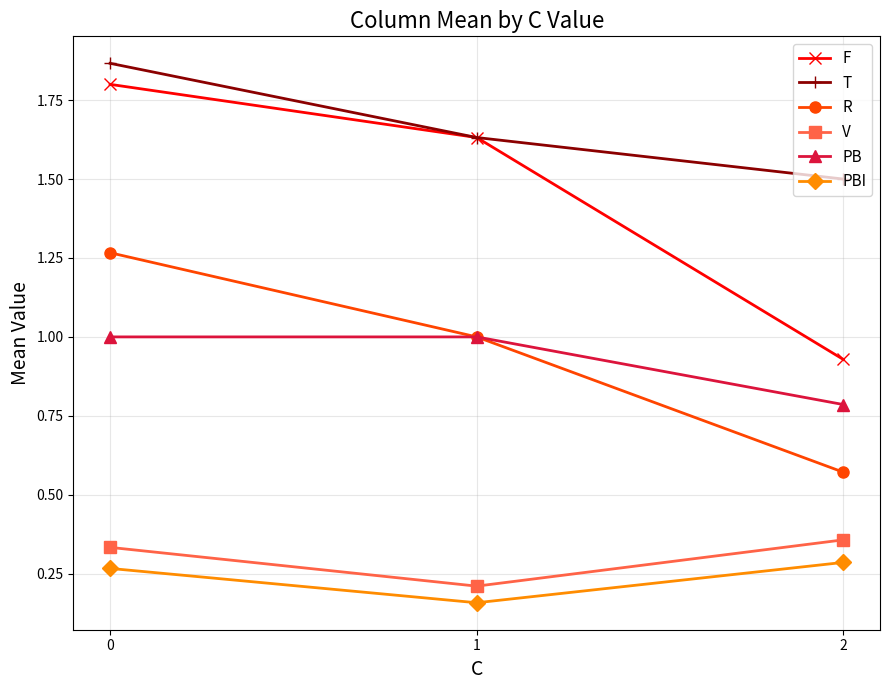

The V series shows 0.2 at 1. True or false?

True